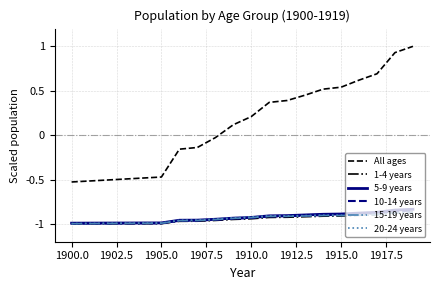

Which series has the largest total across all categories?

All ages